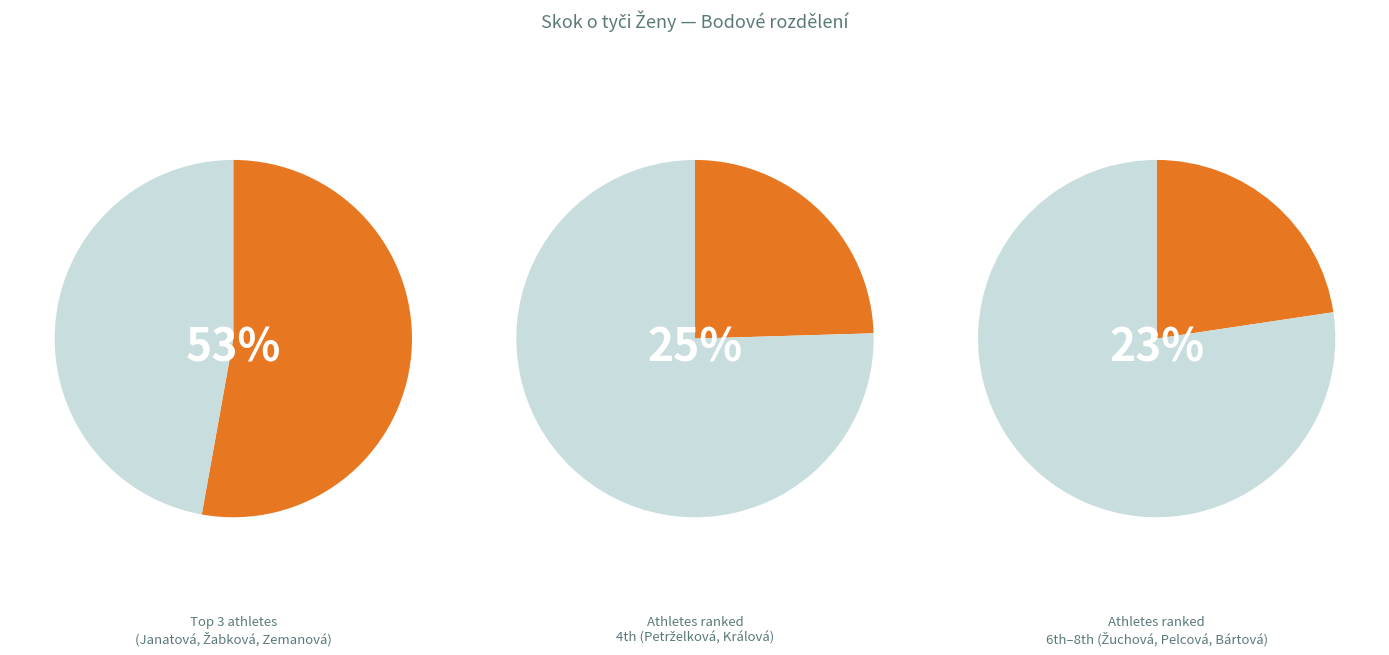

The Králová Adéla slice represents 4% of the pie. True or false?

False